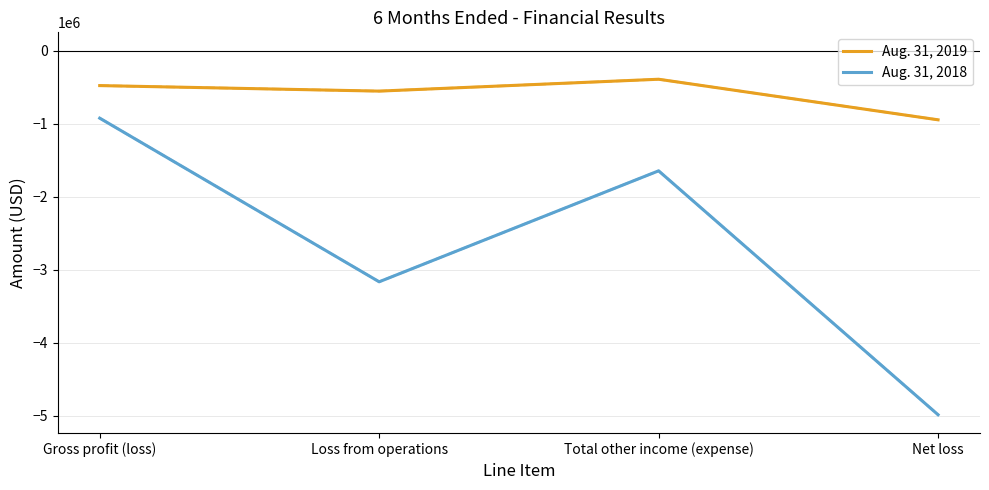

Reading right to left, list all the values displayed in this chart.

Aug. 31, 2019: -948809	-393122	-555687	-480017
Aug. 31, 2018: -4988658	-1647673	-3167375	-925817